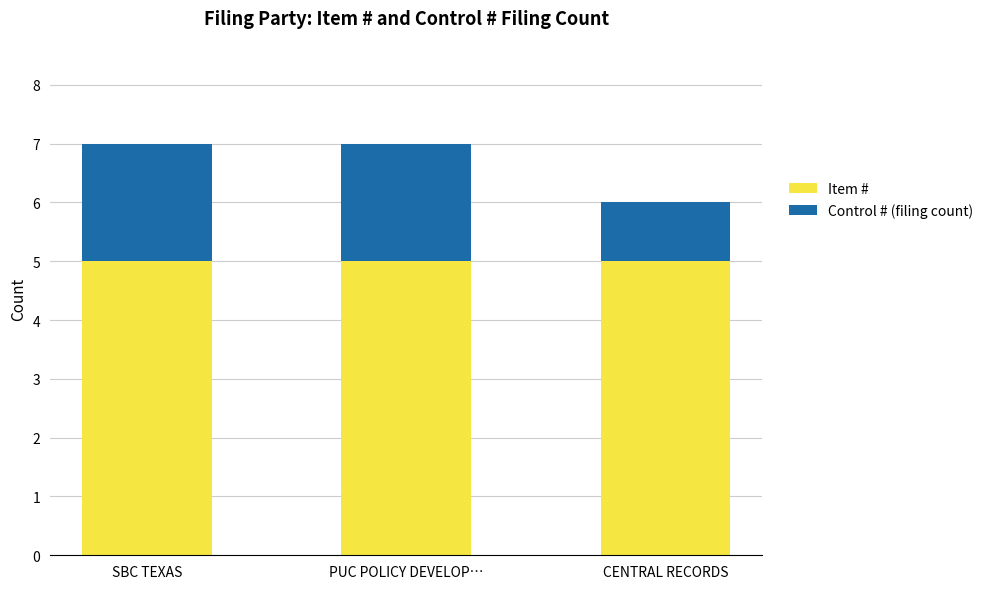

Is it true that Item # equals 7 at CENTRAL RECORDS?

False